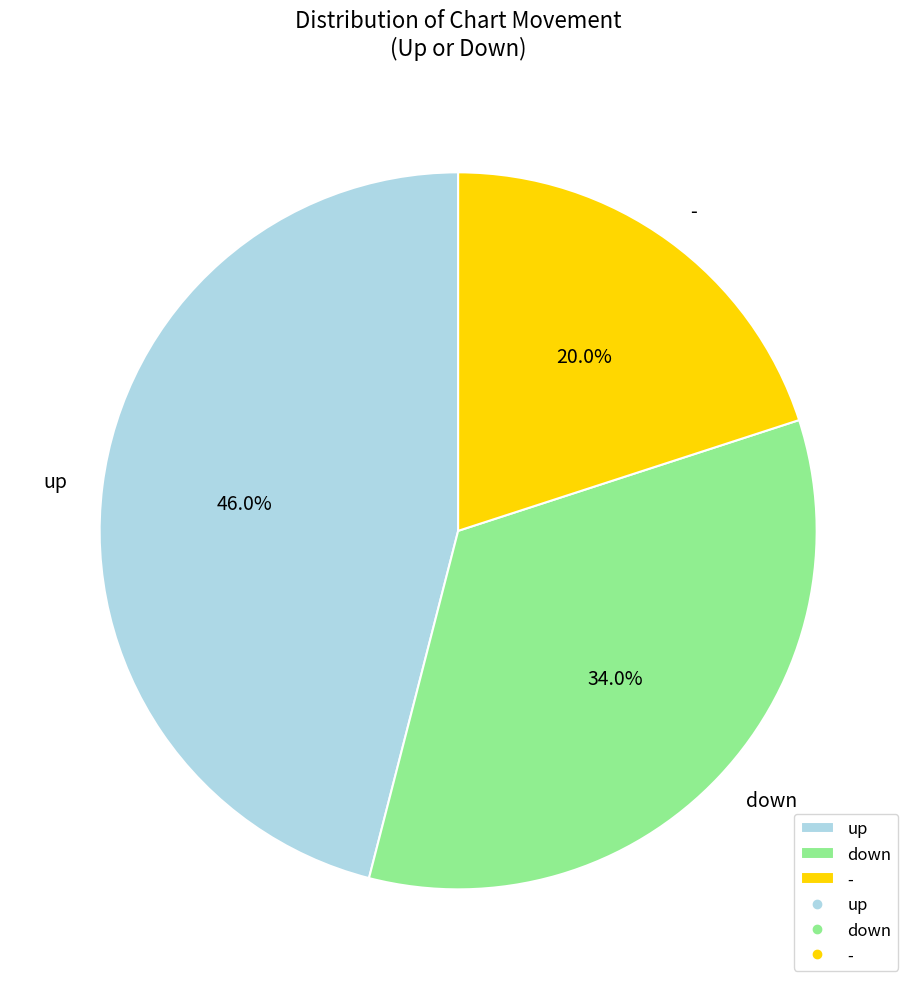

Is there any slice that represents more than half of the pie?

No